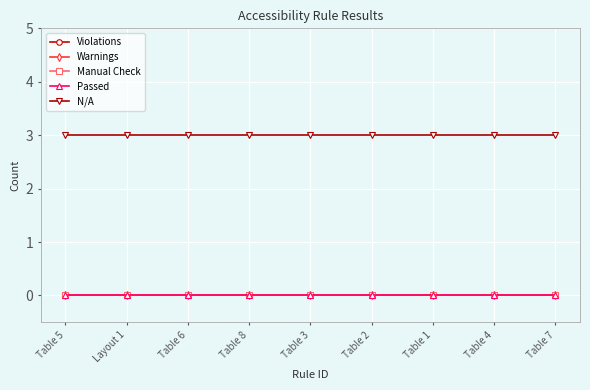

Which series has the widest spread of values?

Violations